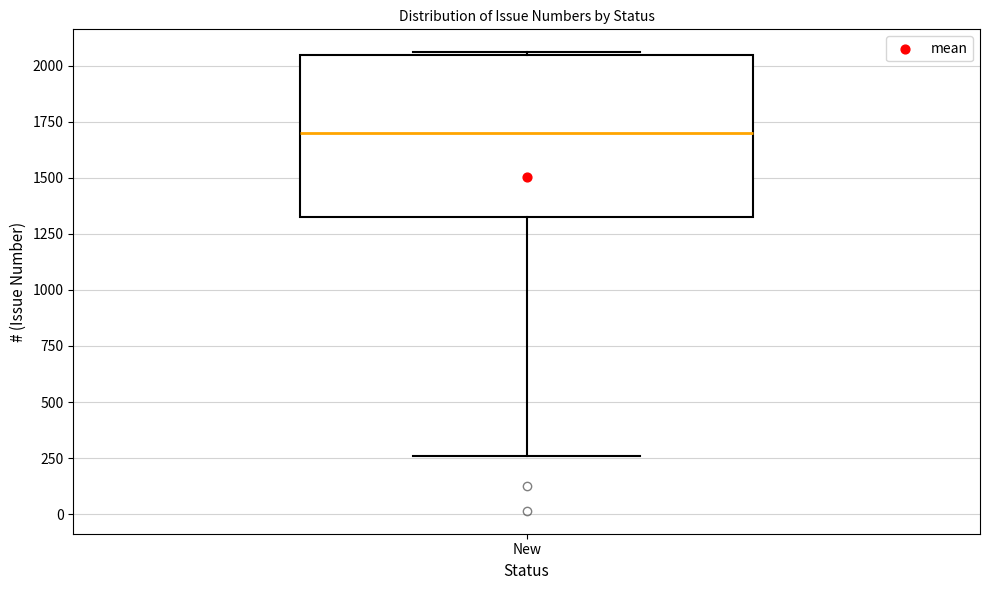

Read this box plot against the y-axis: the position of the median line, the range covered by the box, and the ends of both whiskers. The values are not printed on the chart, so give them approximately, as read against the axis.

median 1700, box 1300 to 2050, whiskers 250 to 2050